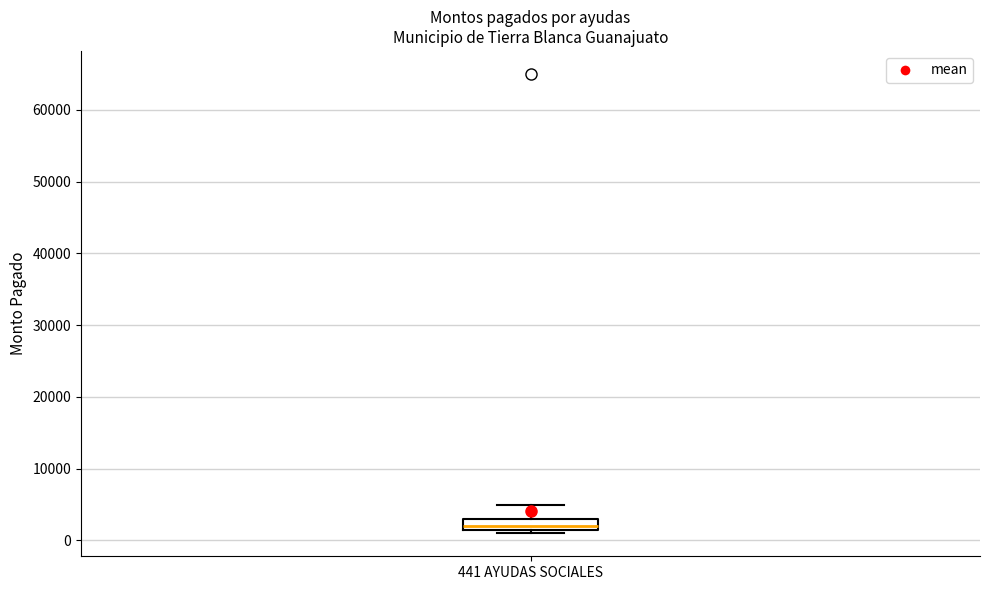

Where is the upper edge of the box for 441 AYUDAS SOCIALES on the y-axis? The values are not printed on the chart, so give them approximately, as read against the axis.

3000